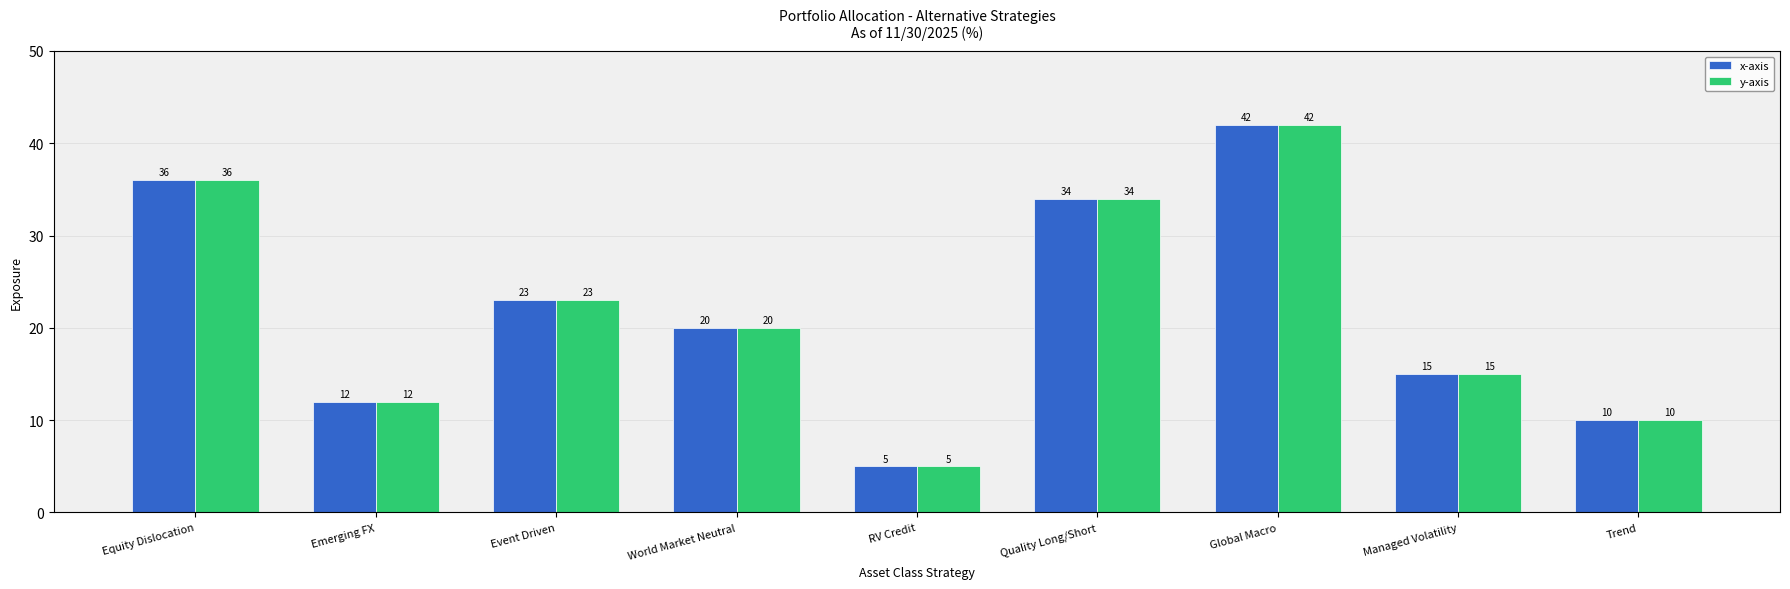

How many values in the y-axis series are below 20?

4